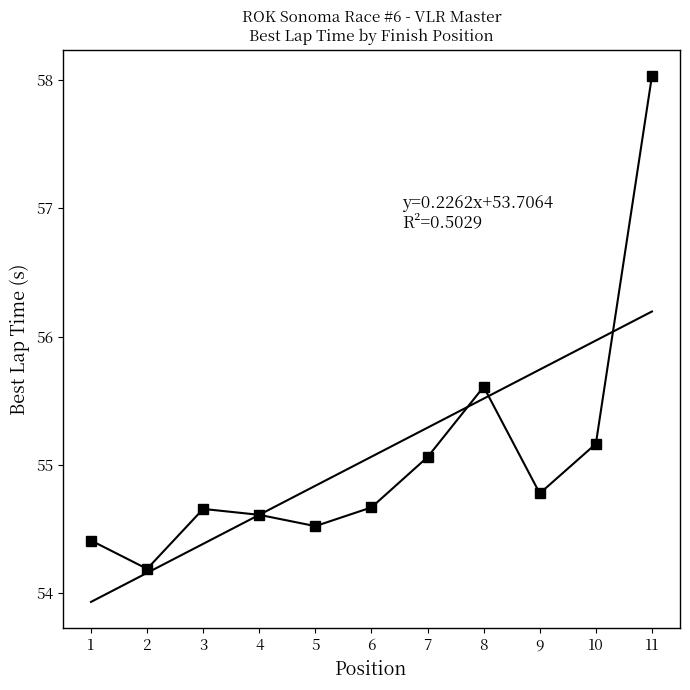

Reading right to left, list all the values displayed in this chart.

11=58.0	10=55.2	9=54.8	8=55.6	7=55.1	6=54.7	5=54.5	4=54.6	3=54.7	2=54.2	1=54.4